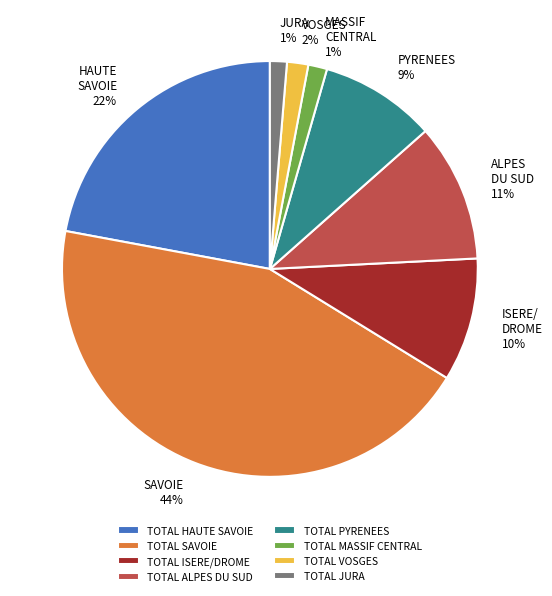

Which has a higher value, TOTAL ISERE/DROME or TOTAL PYRENEES?

TOTAL ISERE/DROME